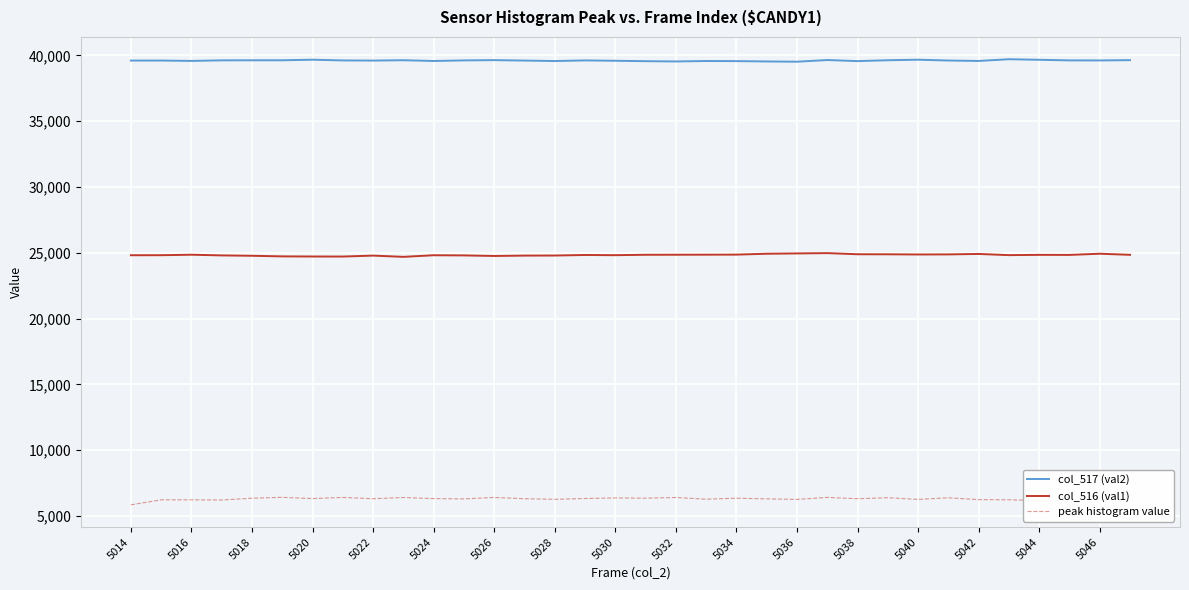

Does the chart have visible grid lines?

Yes